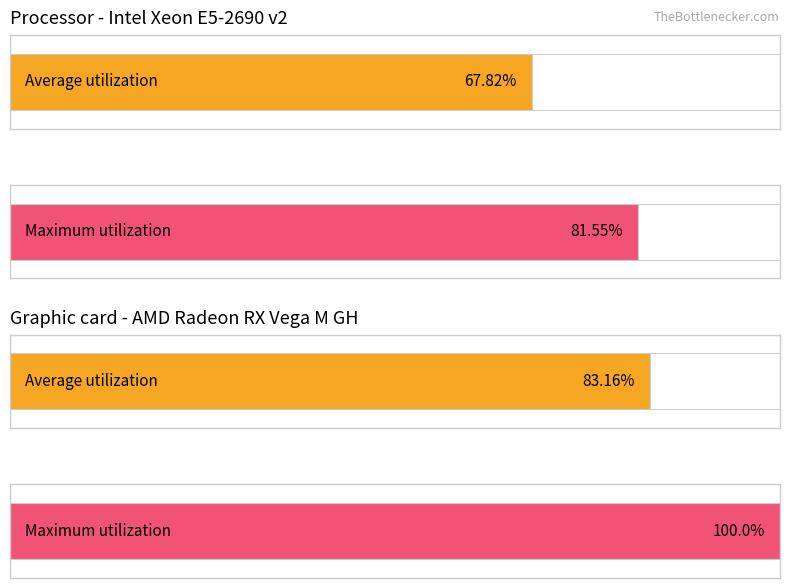

Does the chart contain any negative values?

No